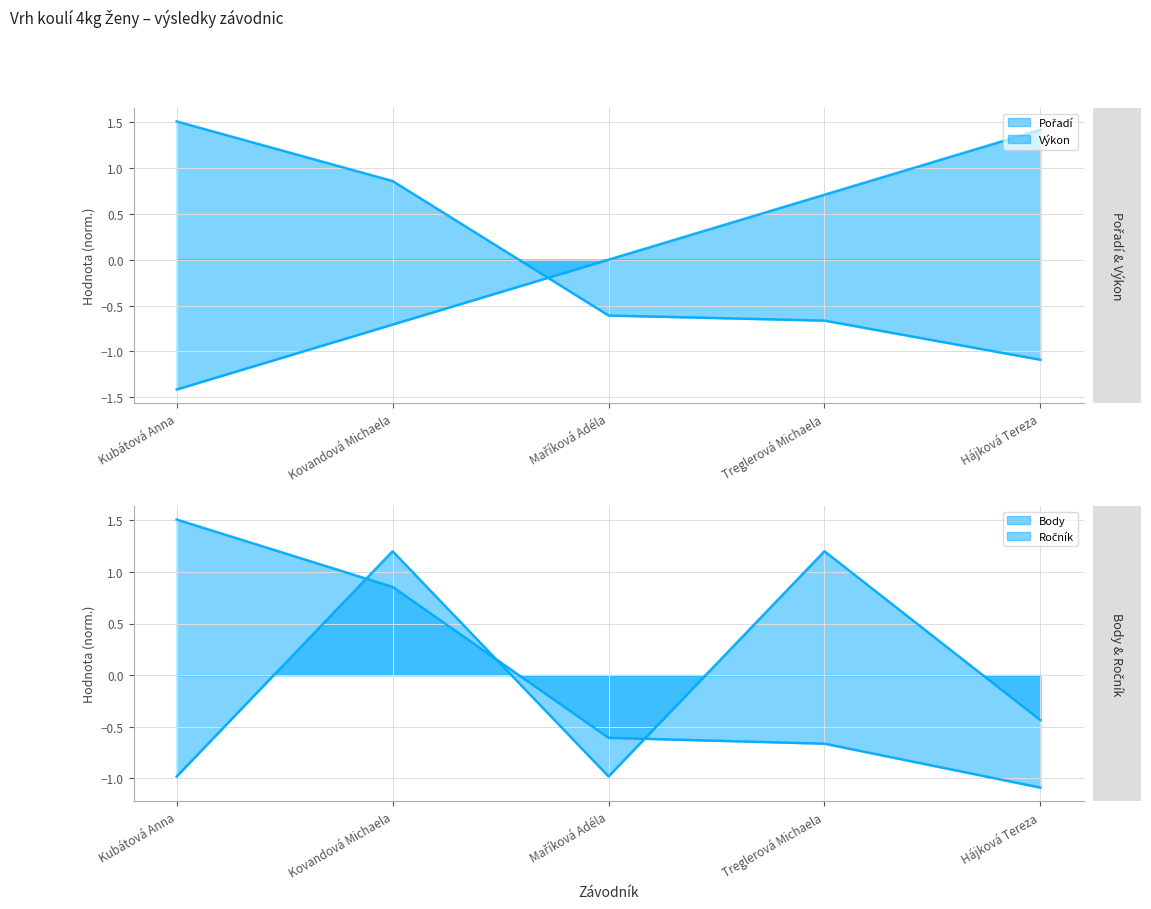

How many series are shown in this chart?

4